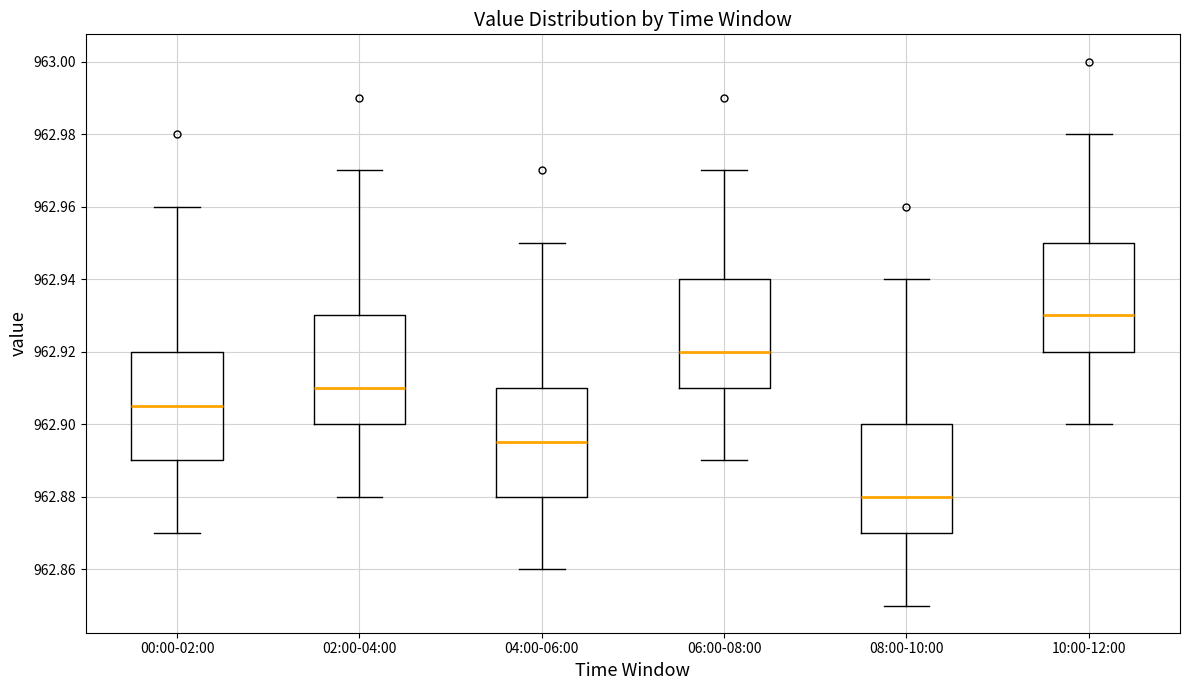

Where does the upper whisker of the box for 02:00-04:00 end on the y-axis? The values are not printed on the chart, so give them approximately, as read against the axis.

962.970